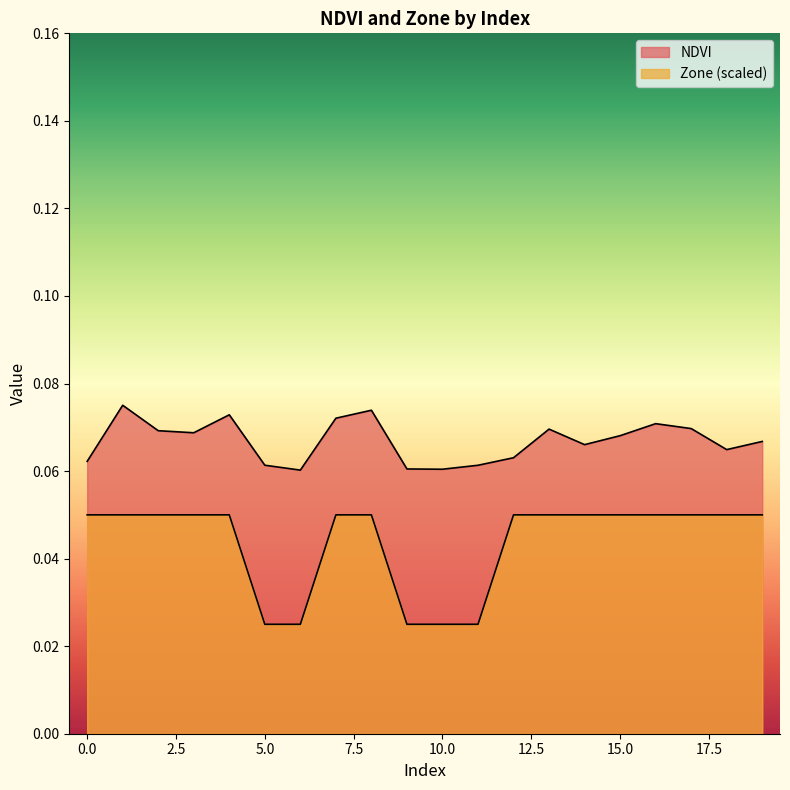

True or false: Zone and NDVI cross at least once.

False